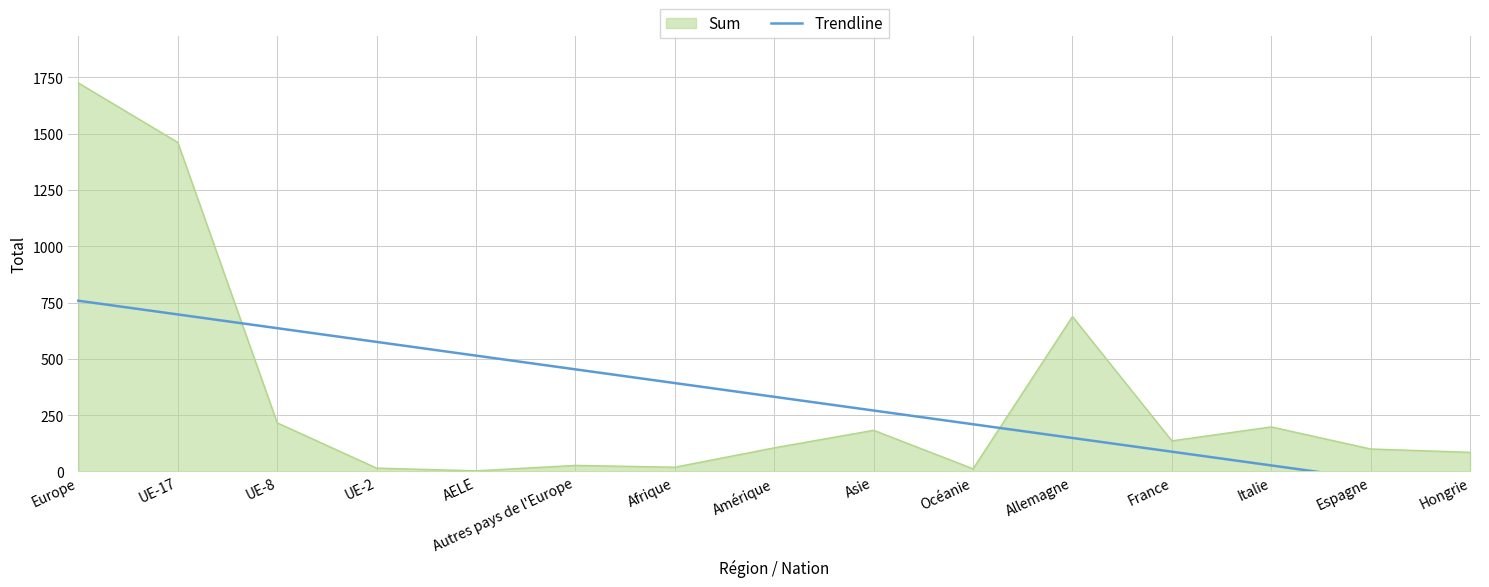

The value of Sum at Europe is 1725. True or false?

True